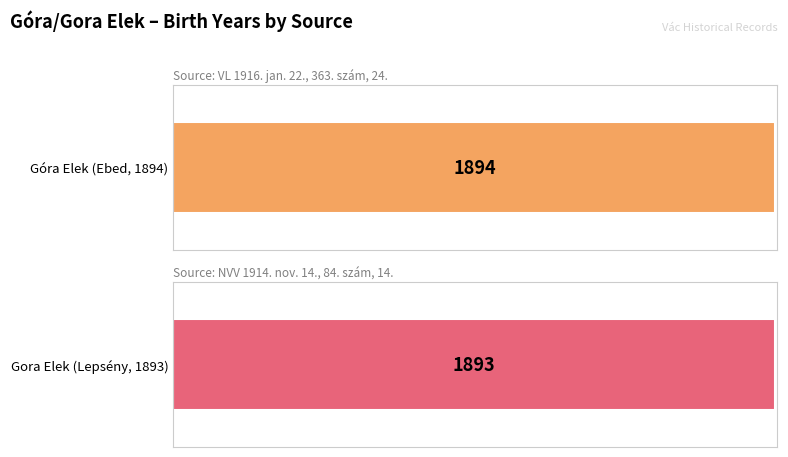

Rank the categories by value from lowest to highest.

Gora Elek (Lepsény, 1893), Góra Elek (Ebed, 1894)